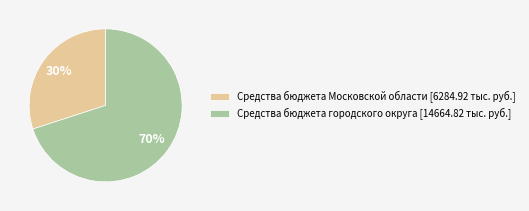

Count the number of slices in the pie.

2